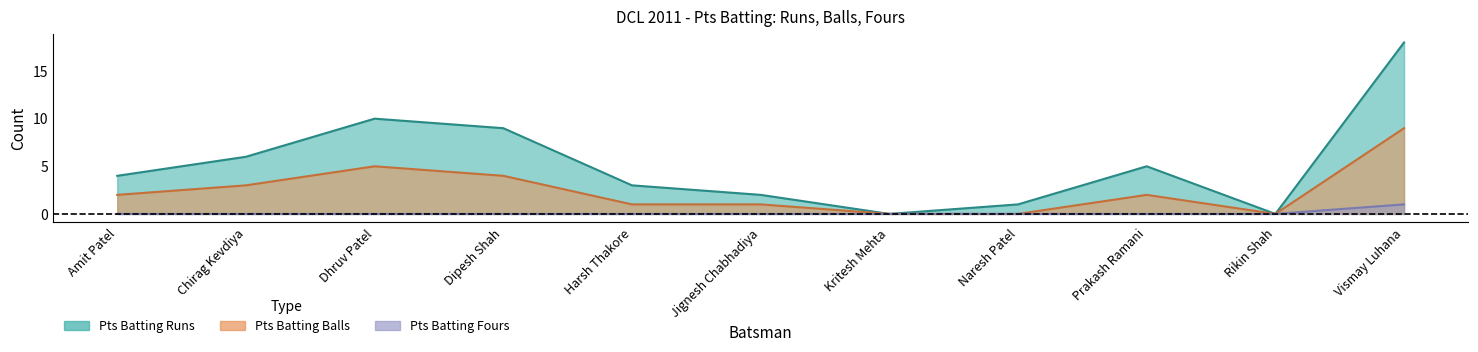

List the labels in order of Pts Batting Runs (line) value, smallest first.

Kritesh Mehta, Rikin Shah, Naresh Patel, Jignesh Chabhadiya, Harsh Thakore, Amit Patel, Prakash Ramani, Chirag Kevdiya, Dipesh Shah, Dhruv Patel, Vismay Luhana